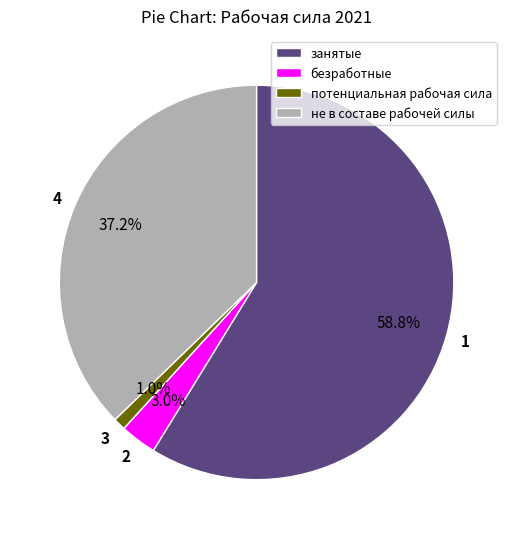

Count the number of slices in the pie.

4